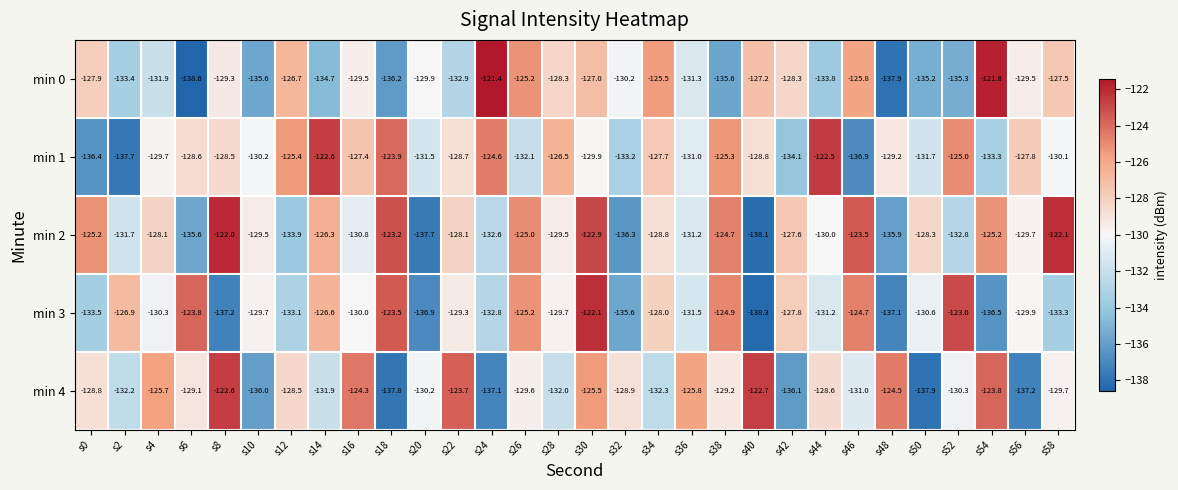

At s8, list the series in order from smallest to largest.

min 3, min 0, min 1, min 4, min 2